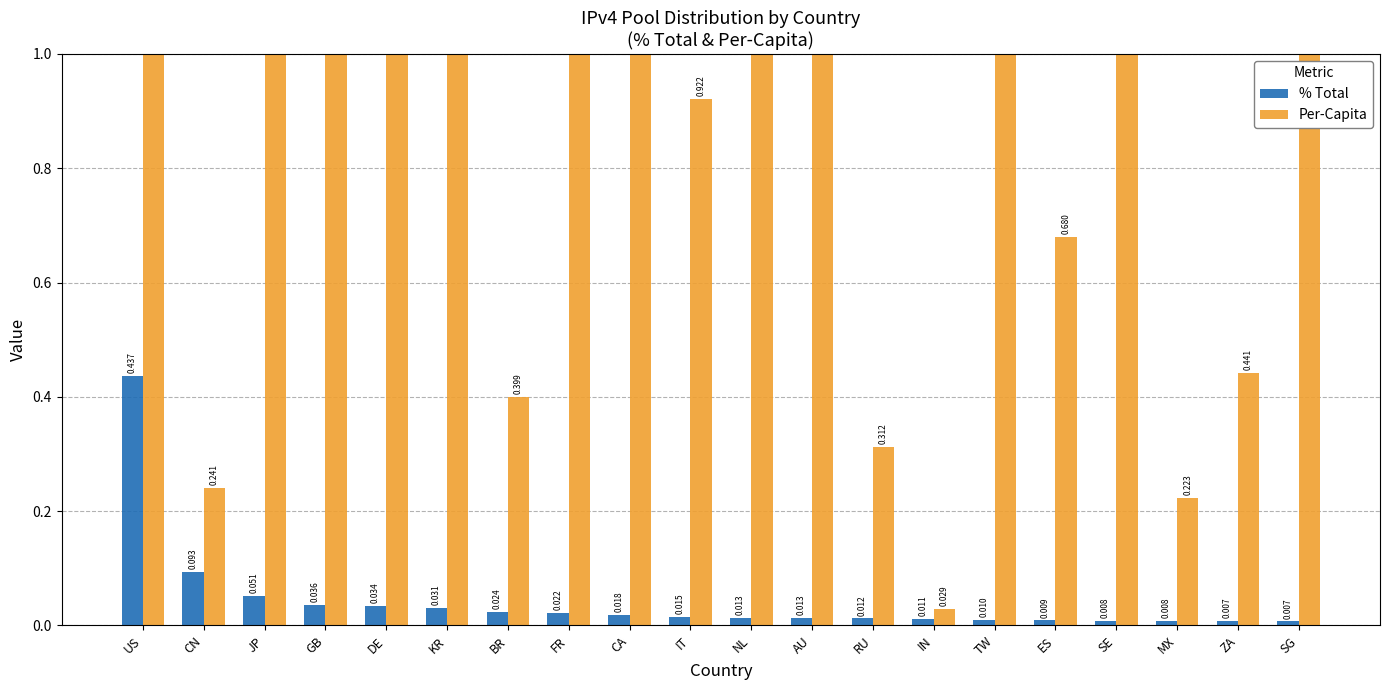

How many data points does each series have?

20